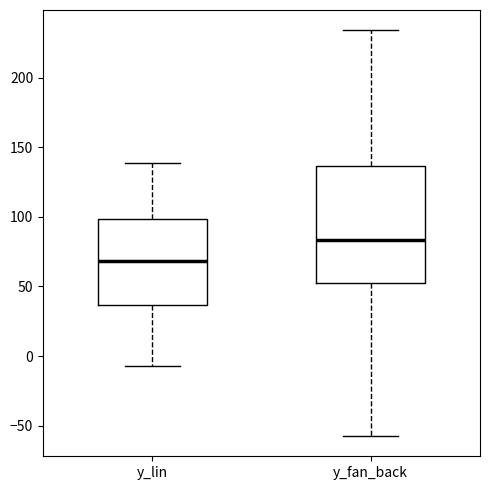

Reading left to right, read every box against the y-axis: the position of its median line, the range the box covers, and the ends of its whiskers. The values are not printed on the chart, so give them approximately, as read against the axis.

y_lin: median 70, box 35 to 100, whiskers -5 to 140
y_fan_back: median 85, box 50 to 135, whiskers -55 to 235